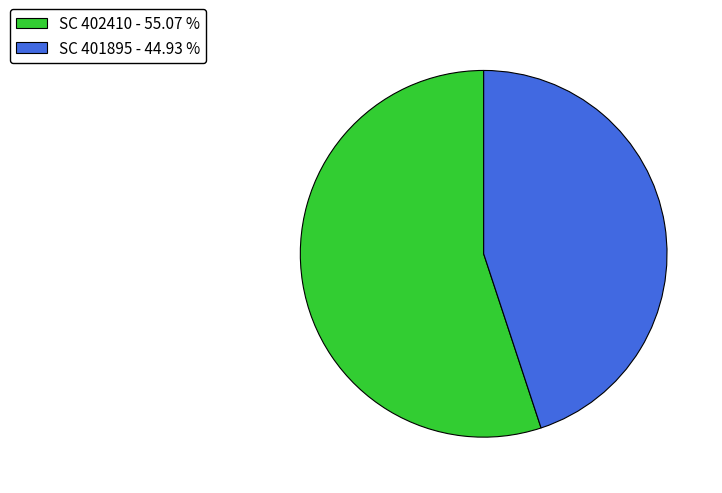

Is it true that SC 401895 is 55% of the pie?

False